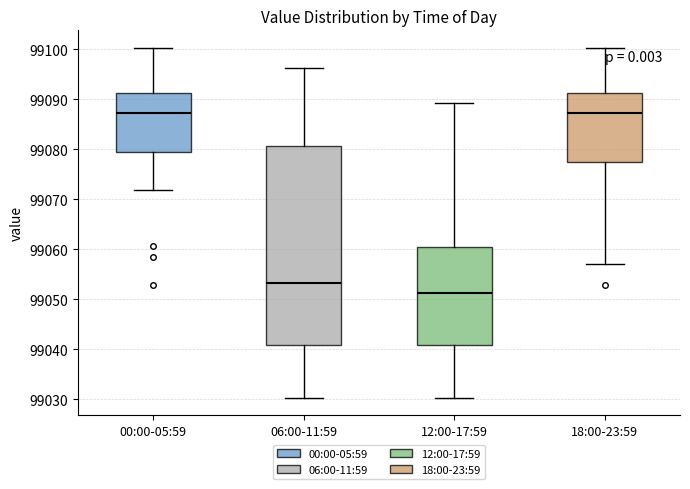

Reading left to right, transcribe this box plot: for each box, give where its median line is, the range the box spans, and where its two whiskers end, as read against the y-axis. The values are not printed on the chart, so give them approximately, as read against the axis.

00:00-05:59: median 99087, box 99079 to 99091, whiskers 99072 to 99100
06:00-11:59: median 99053, box 99041 to 99081, whiskers 99030 to 99096
12:00-17:59: median 99051, box 99041 to 99060, whiskers 99030 to 99089
18:00-23:59: median 99087, box 99077 to 99091, whiskers 99057 to 99100